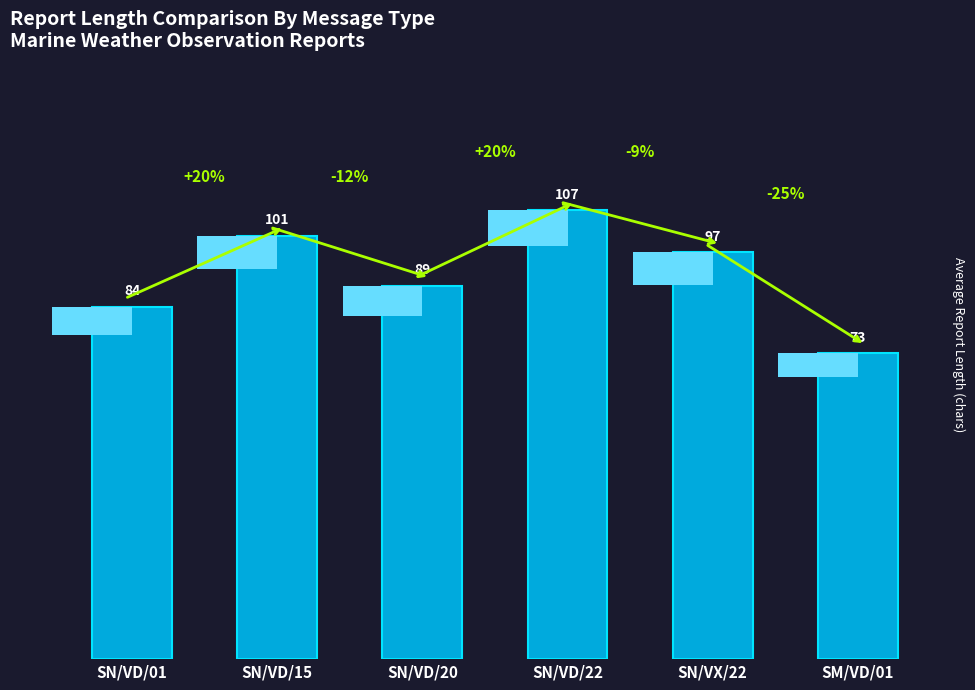

Reading left to right, extract all data points from this chart.

SN/VD/01=84	SN/VD/15=101	SN/VD/20=89	SN/VD/22=107	SN/VX/22=97	SM/VD/01=73